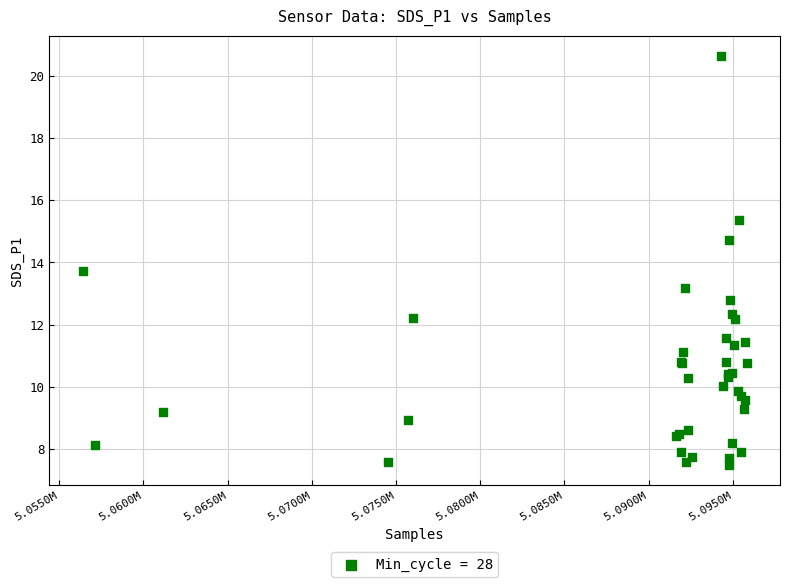

What Y value in the scatter plot is closest to 14?

13.7